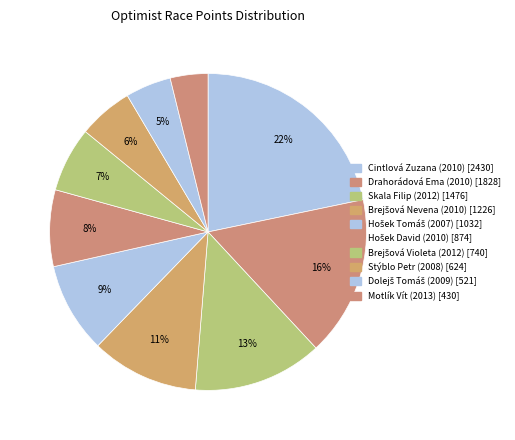

What is the smallest slice in the pie chart?

Motlík Vít (2013)